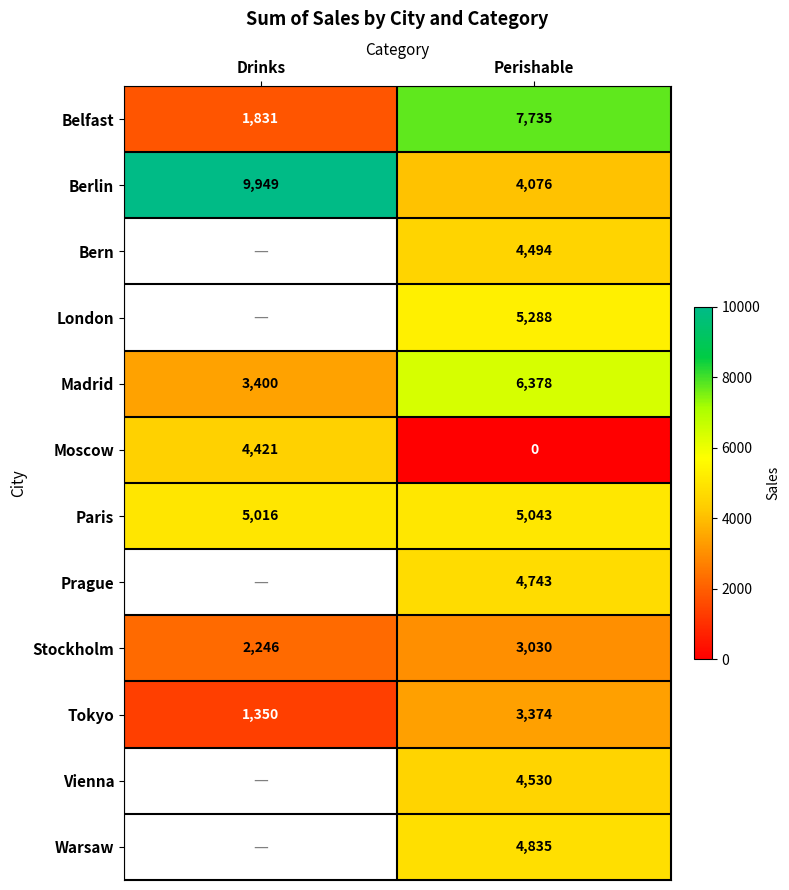

What is the difference between the maximum and minimum values in the Berlin series?

5873